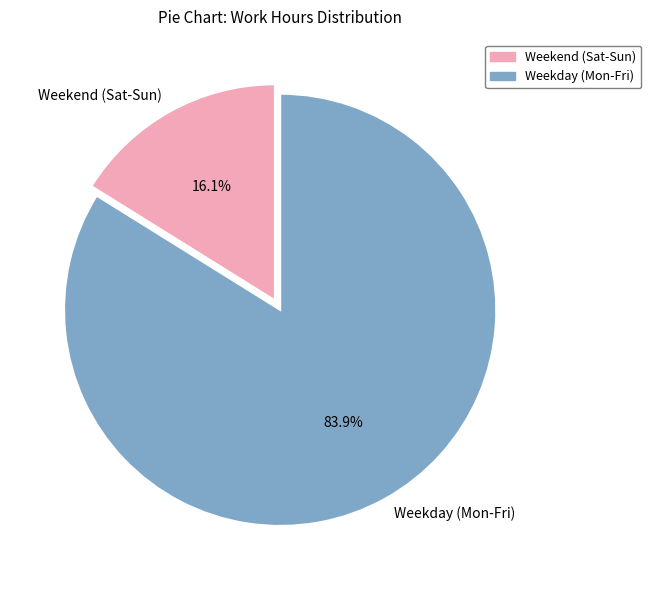

Which category has the biggest portion of the pie?

Weekday (Mon-Fri)